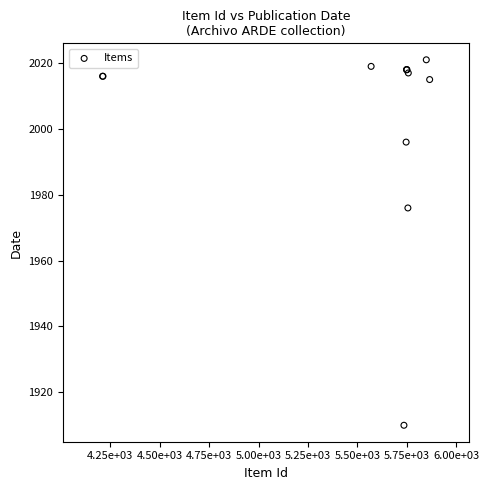

What Y value in the scatter plot is closest to 1965?

1976